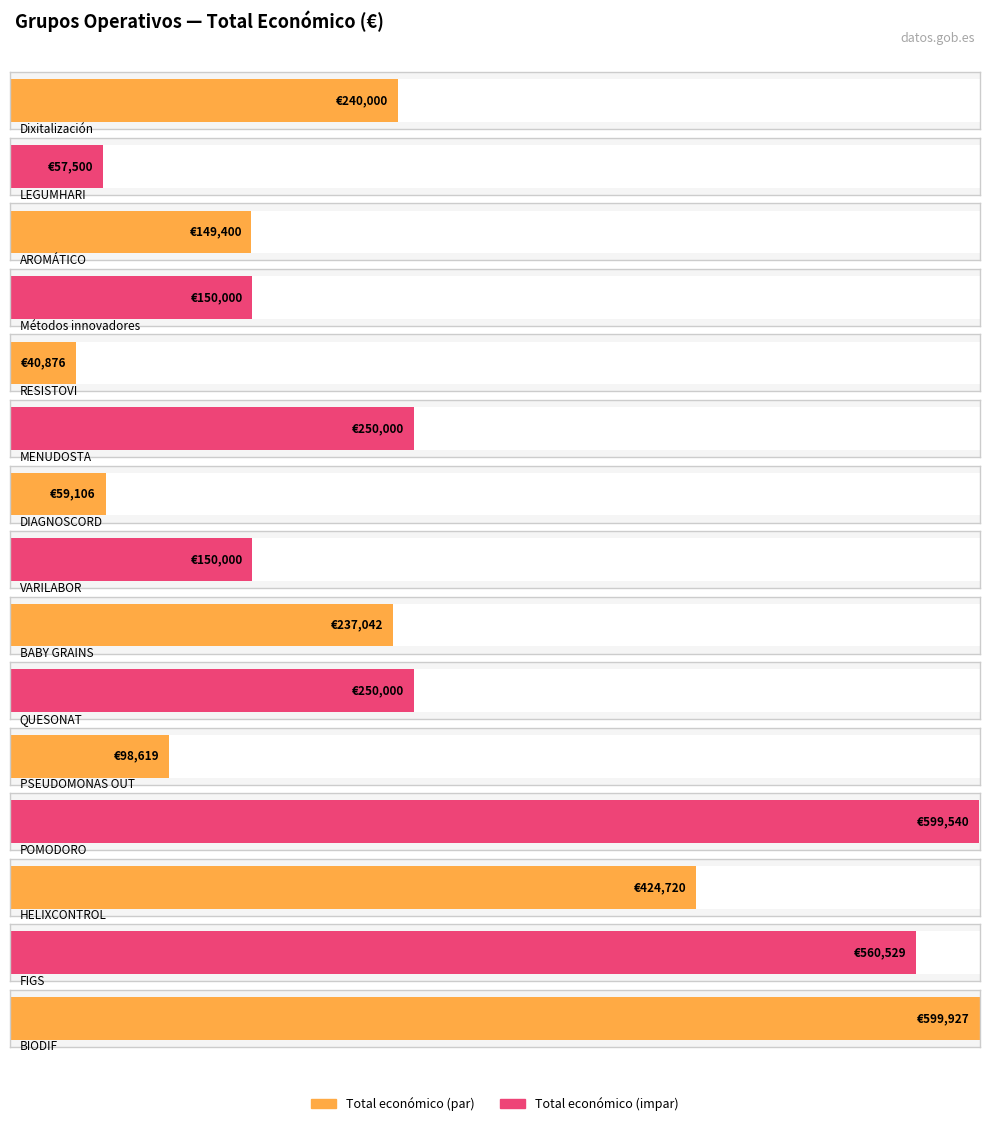

Is it true that the value at POMODORO is 599540?

True